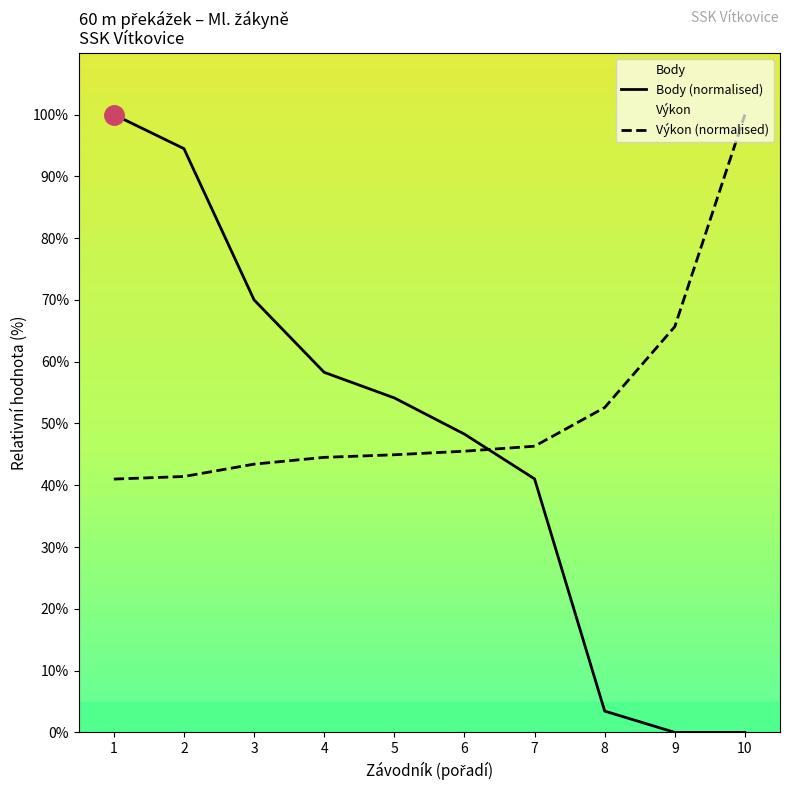

Reading right to left, extract all data points from this chart.

0.0	0.0	3.4	41.0	48.3	54.1	58.3	70.0	94.5	100.0